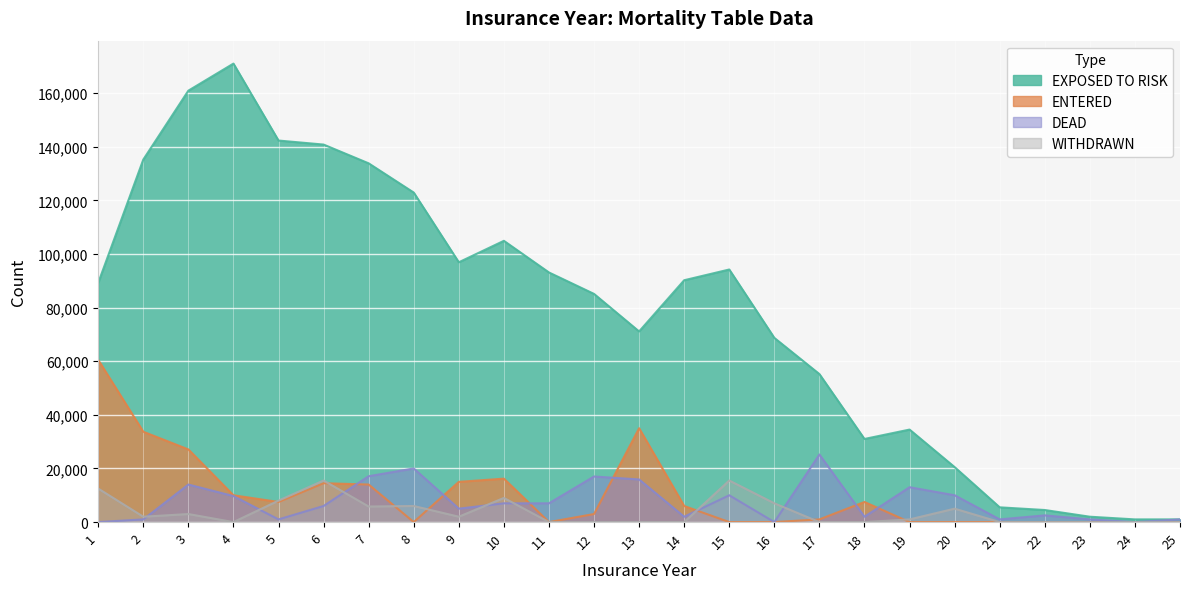

Is it true that EXPOSED TO RISK equals 338 at 25?

False